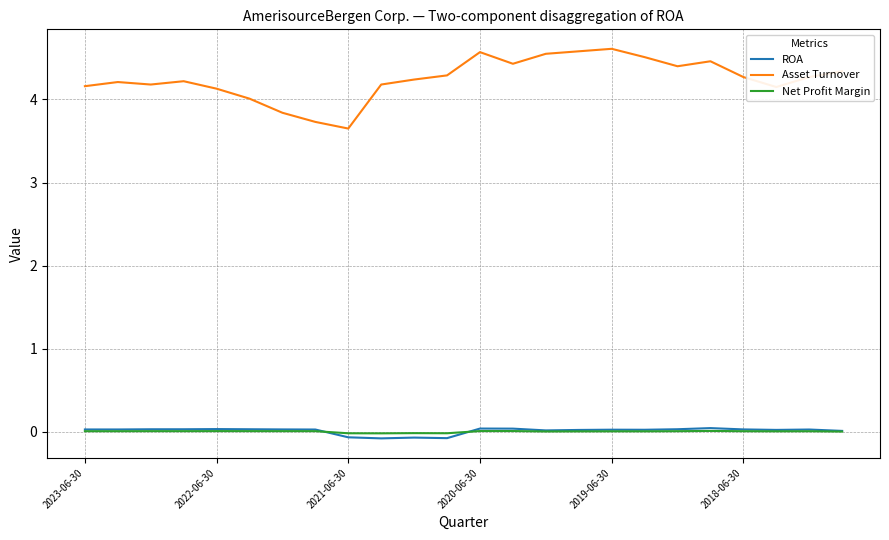

Which series has the largest total across all categories?

Asset Turnover